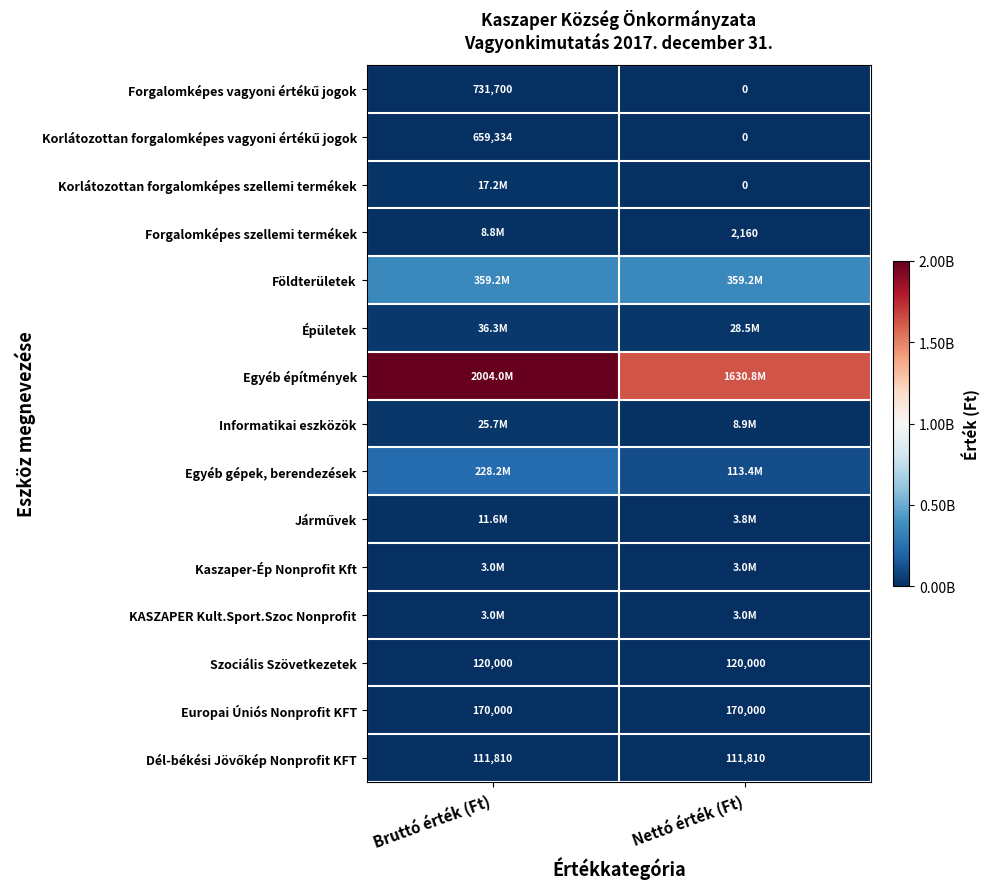

What is the spread (max minus min) of values at Bruttó érték (Ft)?

2003915598